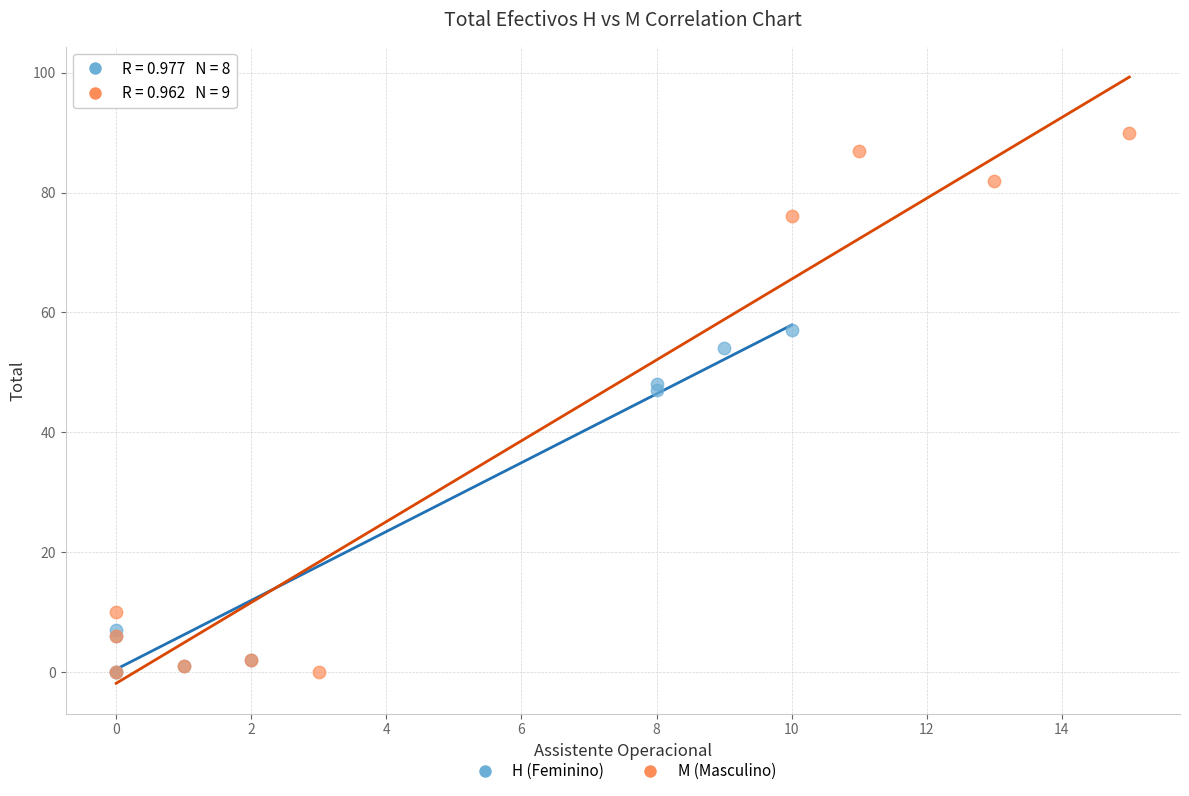

What are all the series names shown in the legend?

H (Feminino), M (Masculino)